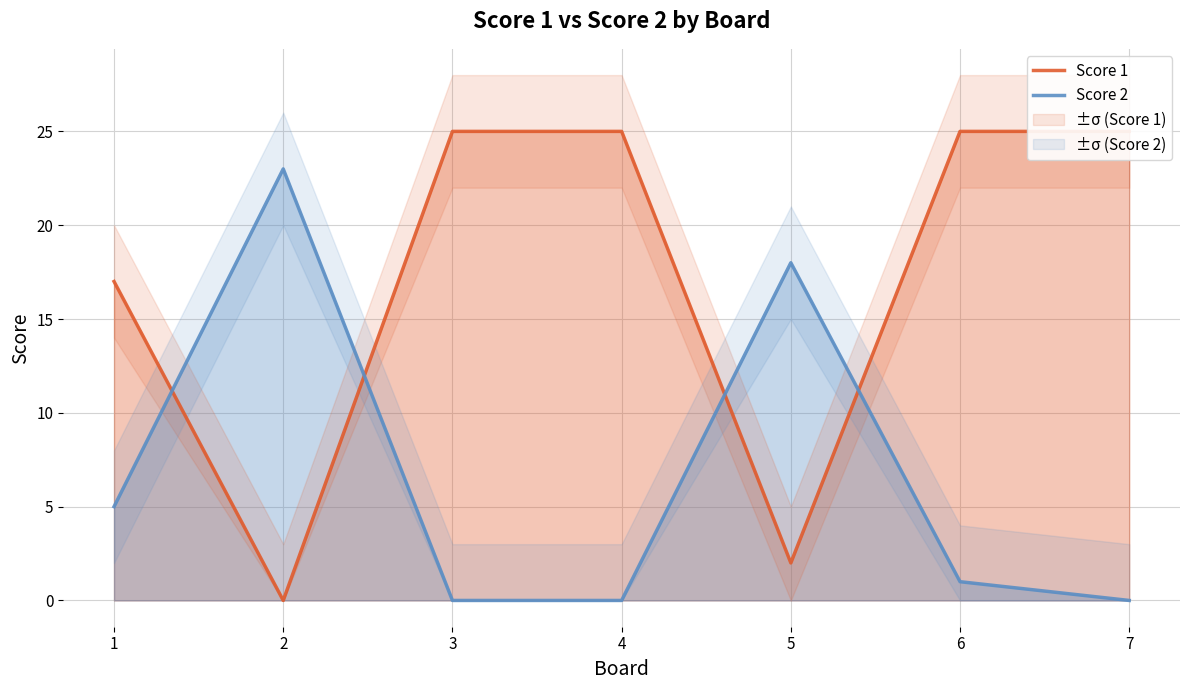

Which series has the largest total across all categories?

Score 1